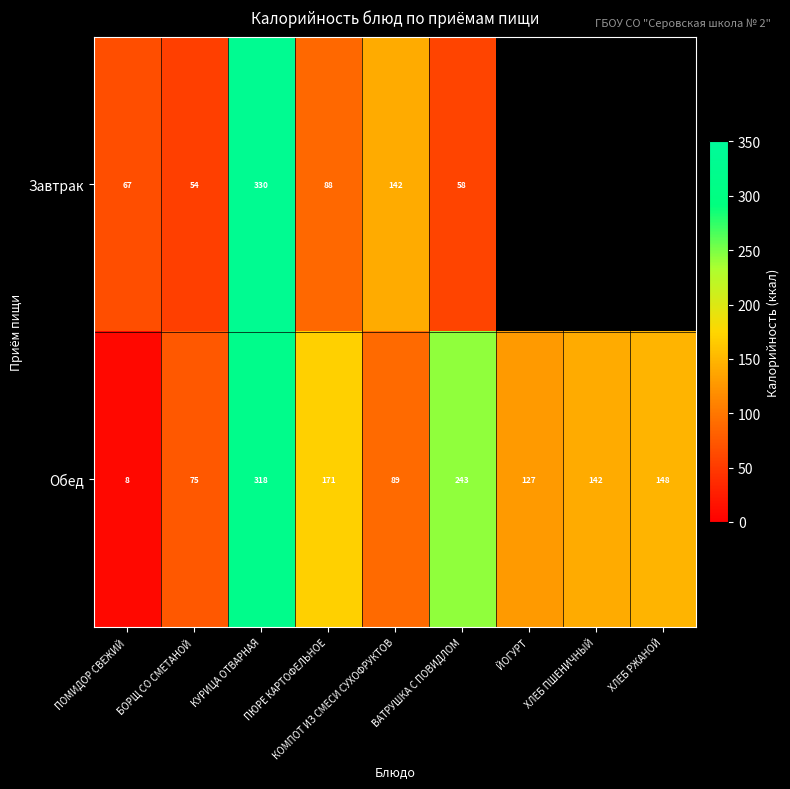

Where does the Обед series first go above 142?

КУРИЦА ОТВАРНАЯ